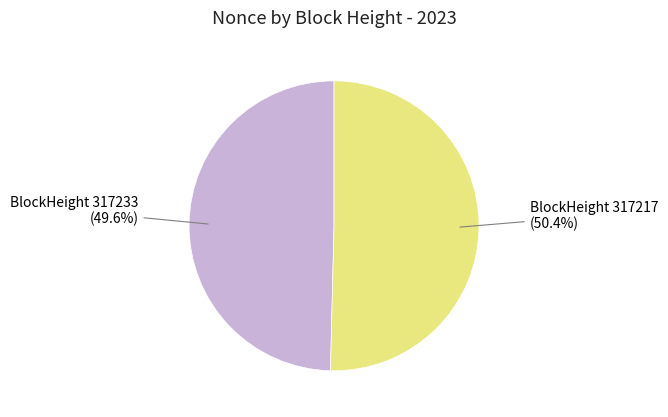

Does any single category account for the majority?

Yes